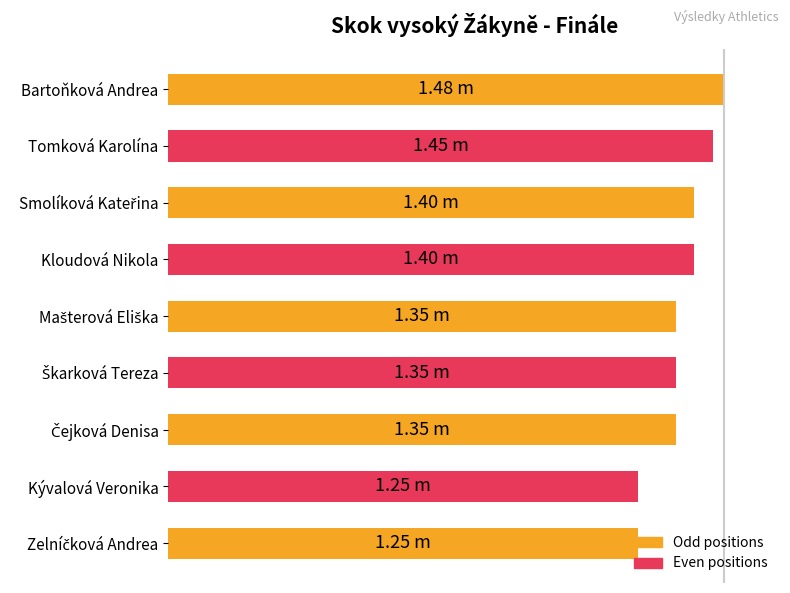

Does the chart contain any negative values?

No